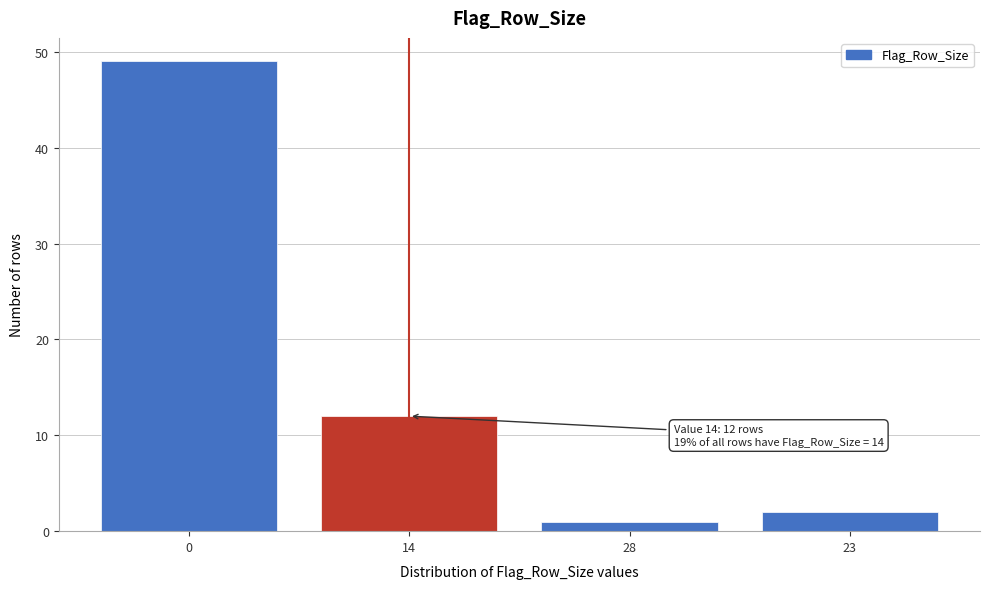

Reading left to right, what are all the values shown in this chart?

49	12	1	2